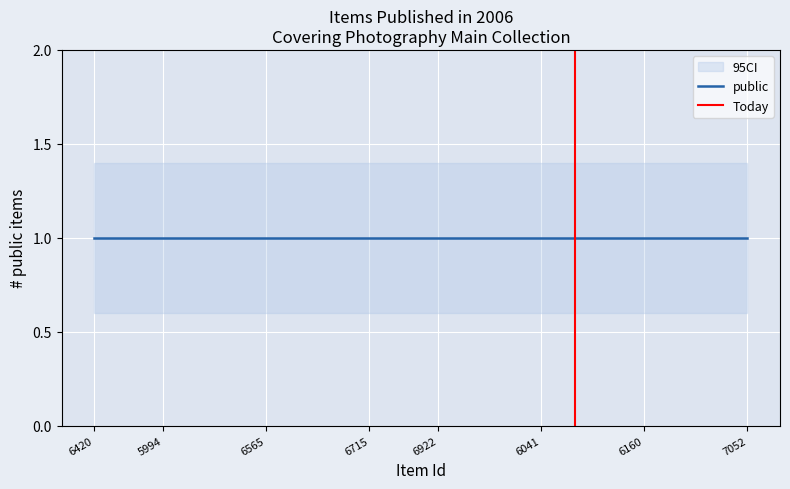

How many categories are shown in the chart?

20